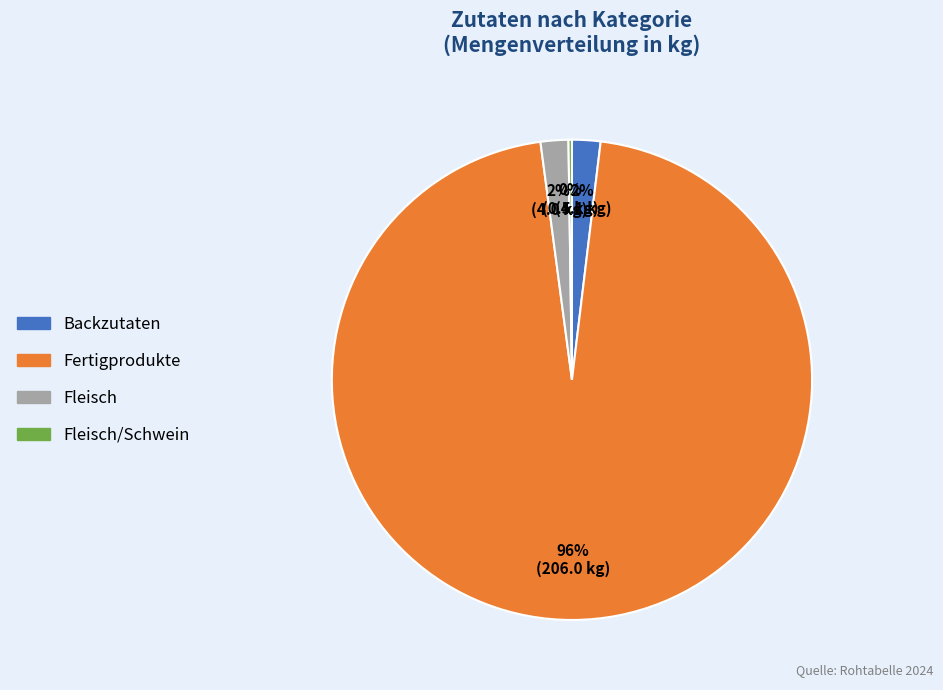

To the nearest percent, what is the difference between the largest and smallest slice percentages?

96%